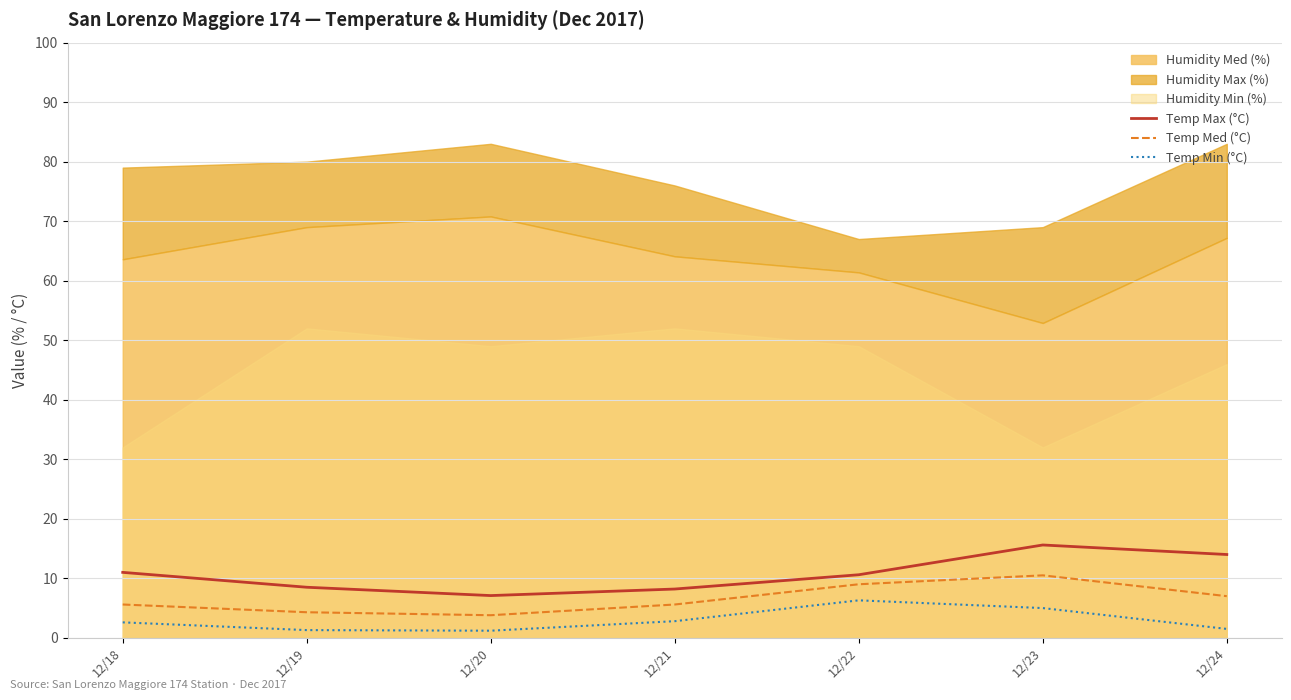

What is the maximum value for Temp Med (°C)?

10.5